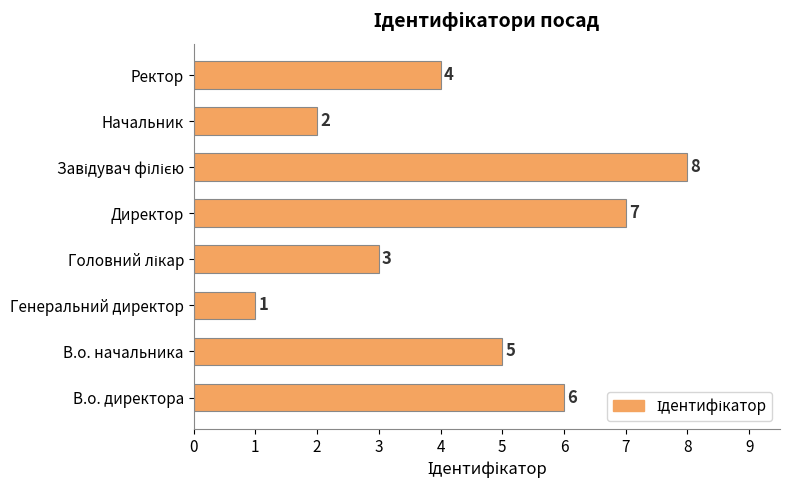

How many series are shown in this chart?

1